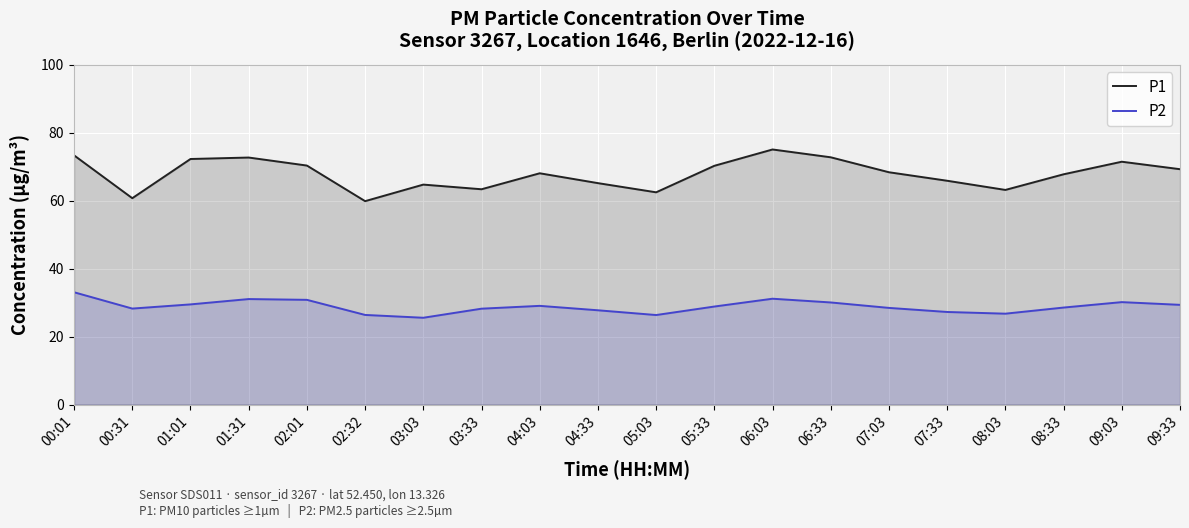

True or false: P2 and P1 intersect in this chart.

False